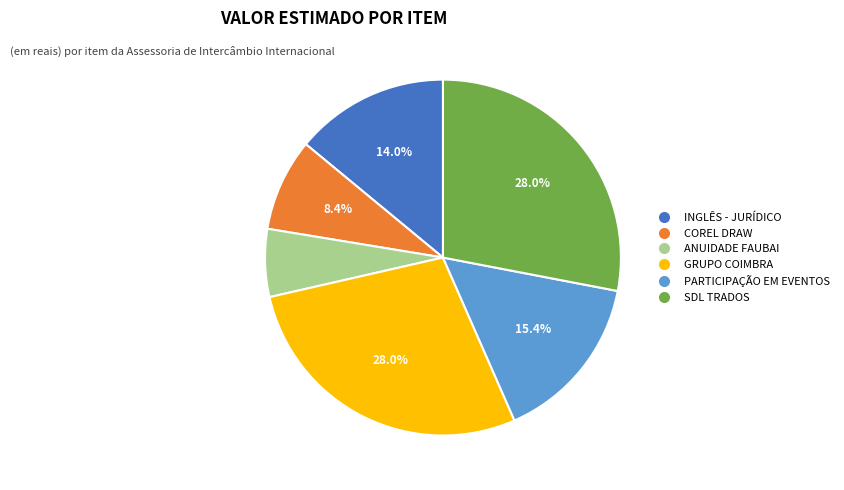

Does any single category account for the majority?

No